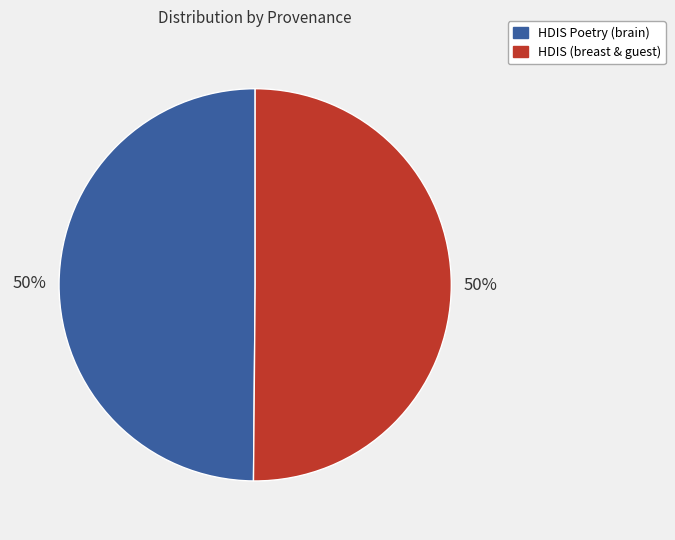

What percentage is the HDIS (breast & guest) slice, to the nearest percent?

50%